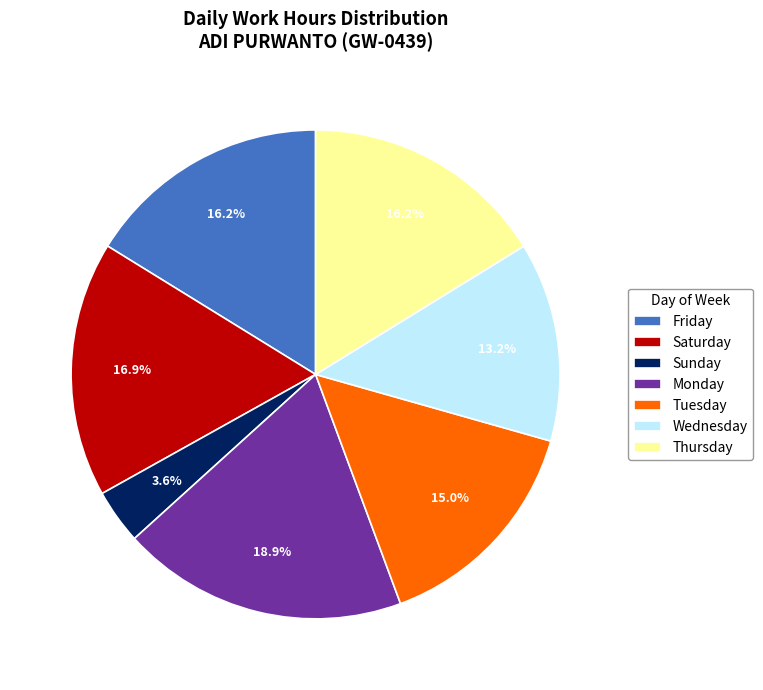

Is Wednesday the majority of the pie?

No